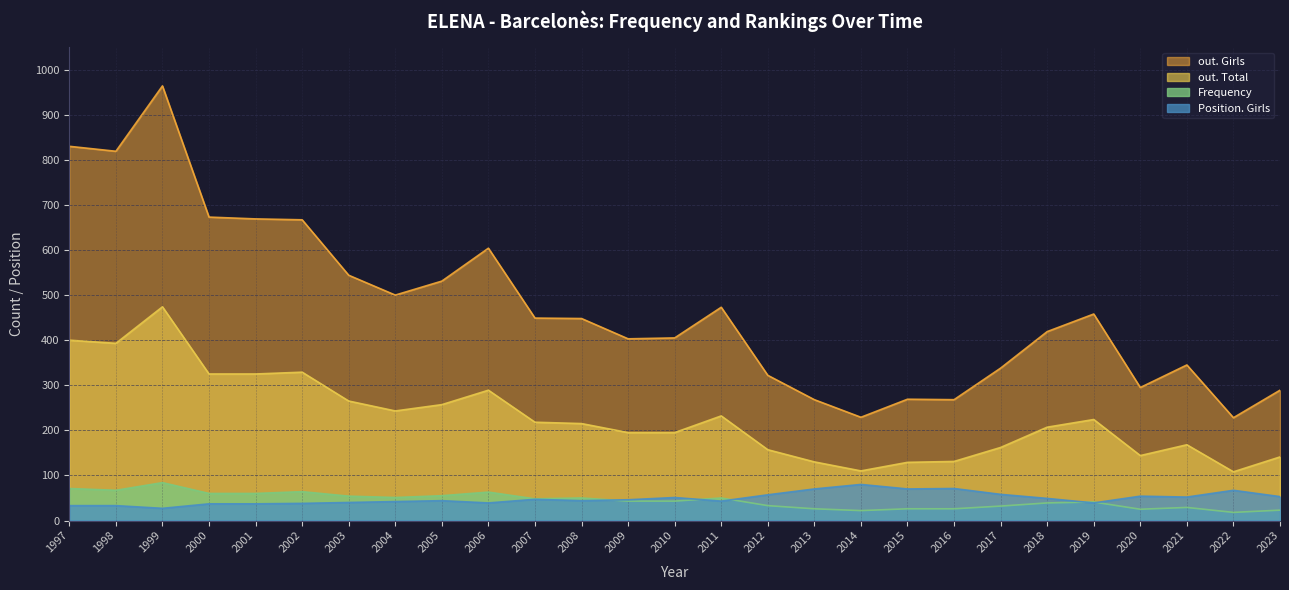

What is the difference between the Frequency values at 2008 and 2015?

24